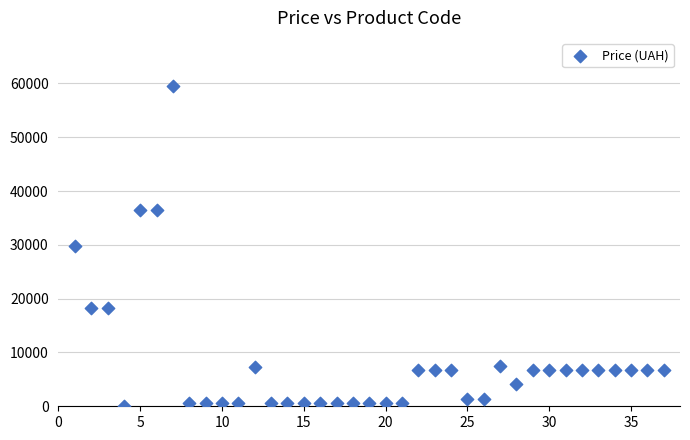

What is the range of Y values (max minus min)?

59490.9